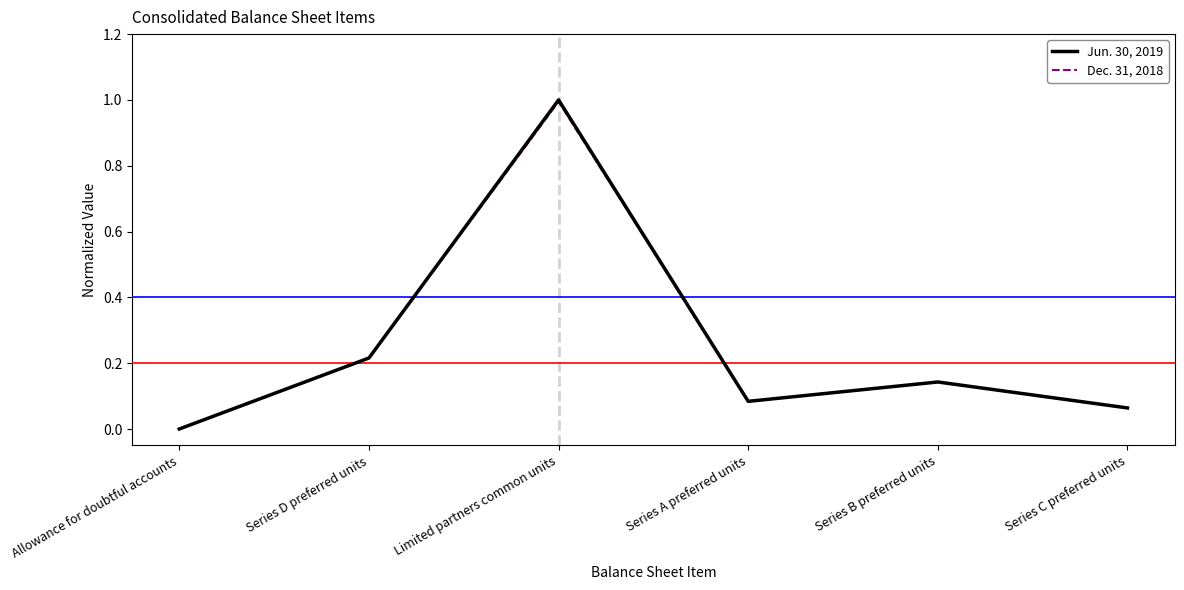

How many lines are shown in the chart?

2